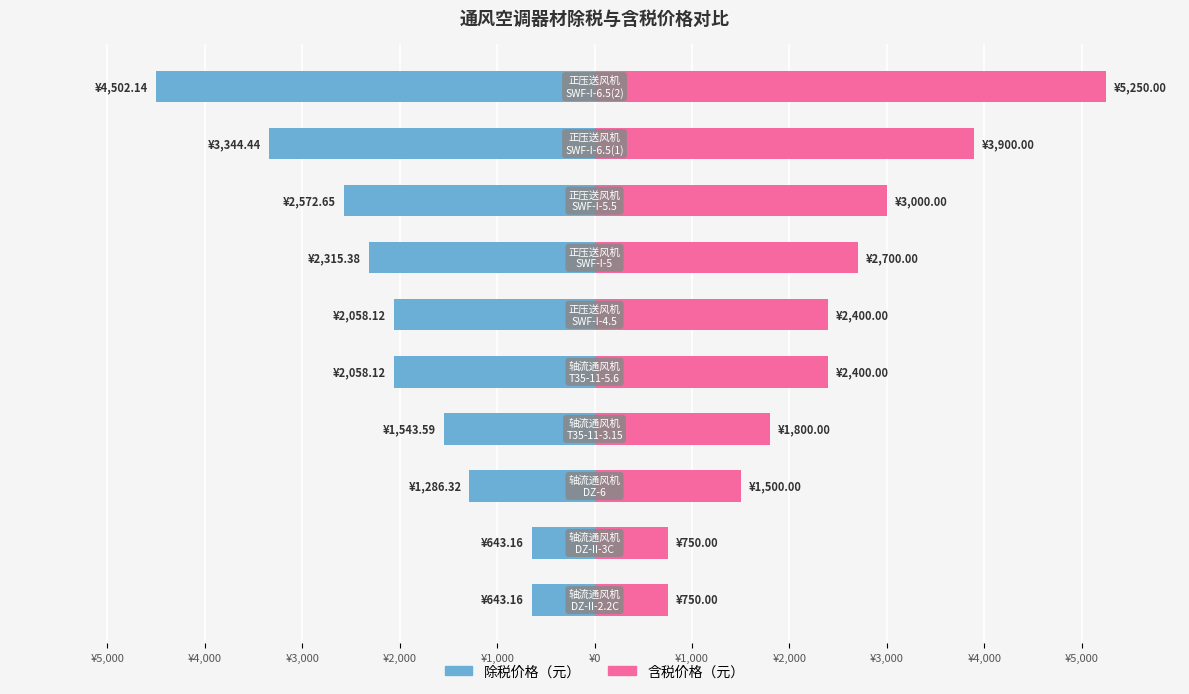

What are all the series names shown in the legend?

除税价格（元）, 含税价格（元）